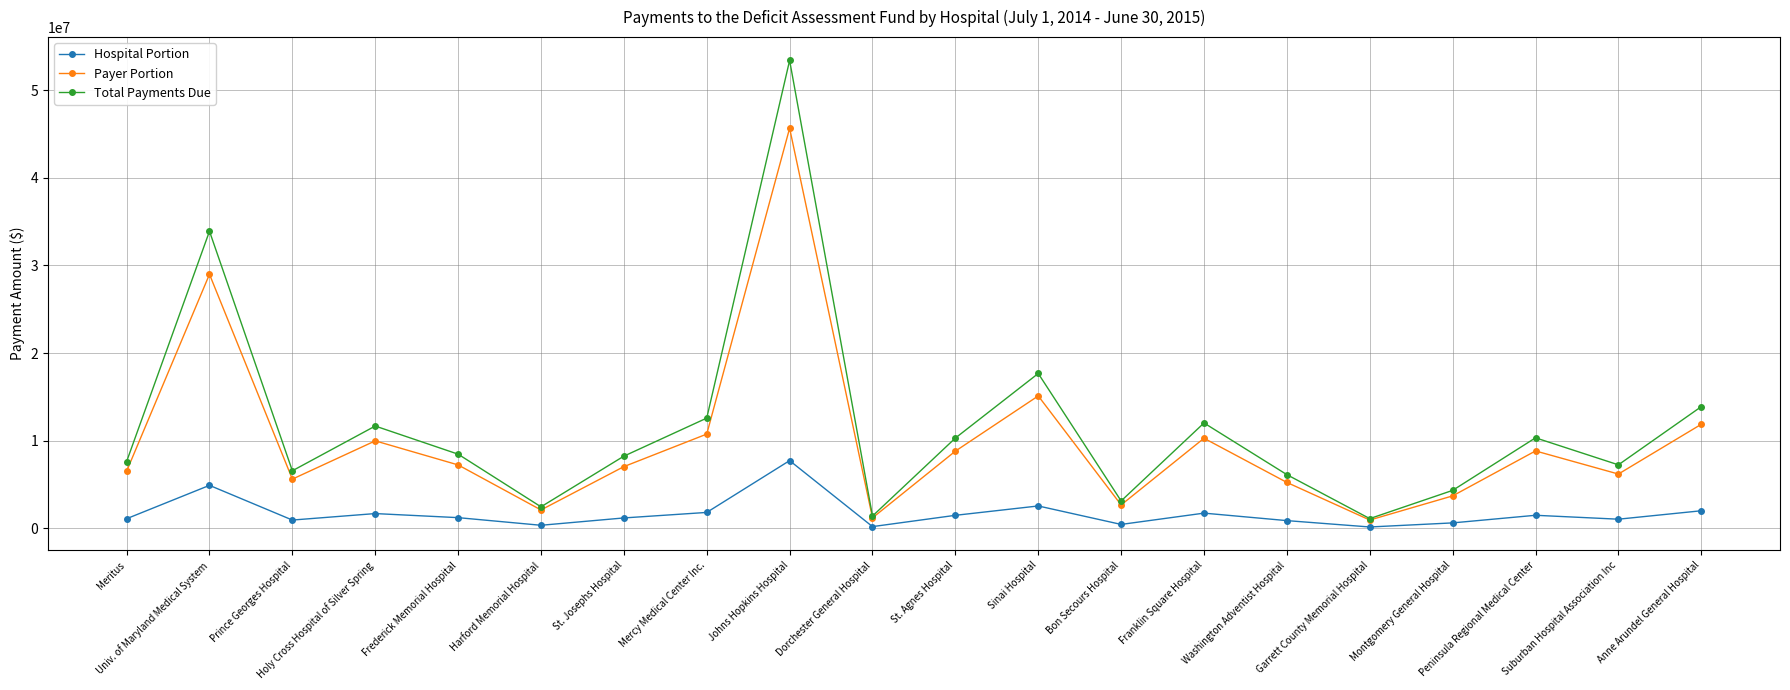

Which series changed the most between Johns Hopkins Hospital and Montgomery General Hospital?

Total Payments Due